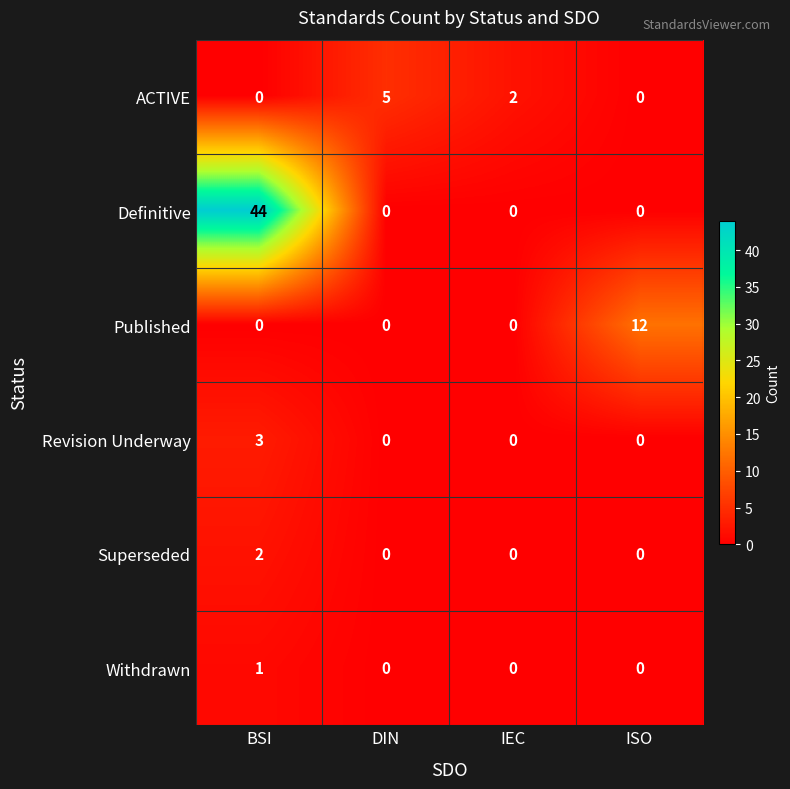

How many Definitive values are between 0 and 44?

4